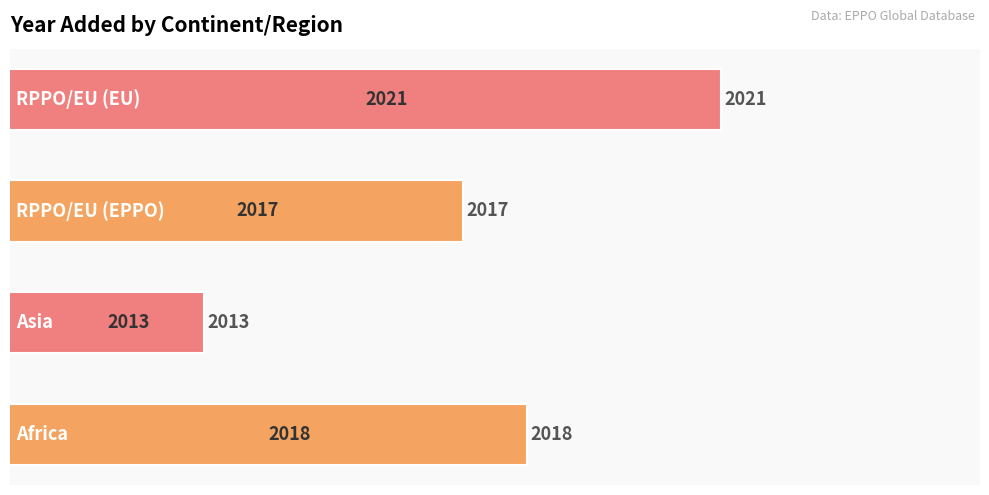

What is the smallest value displayed?

2013